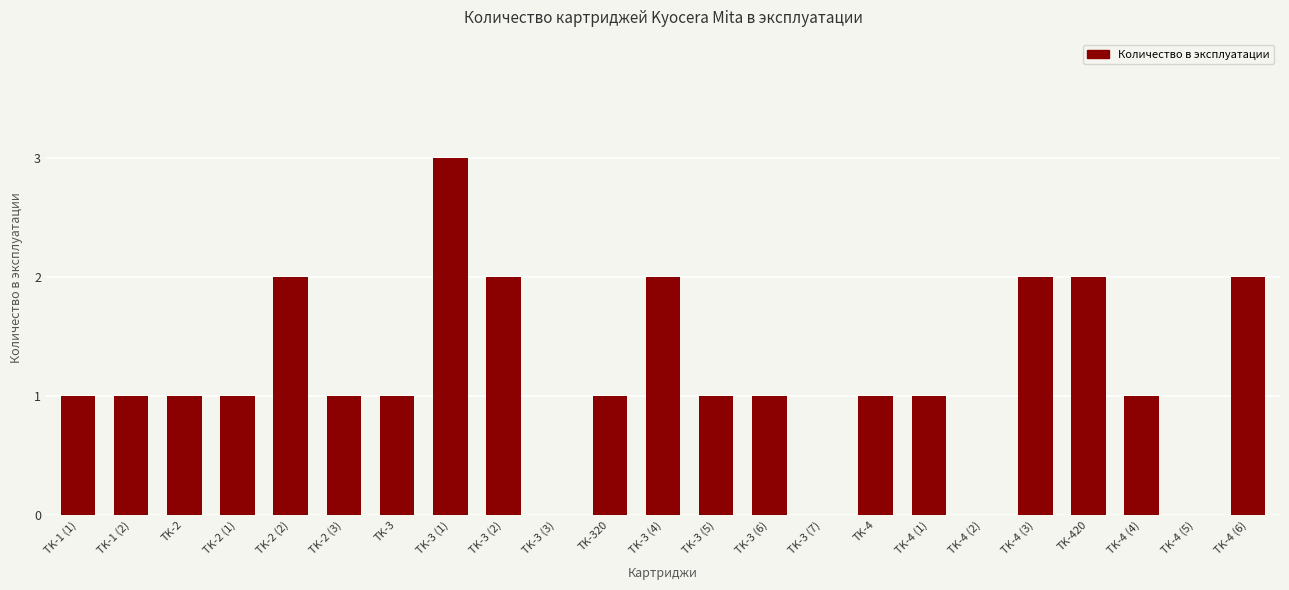

What is the sum of all values?

27